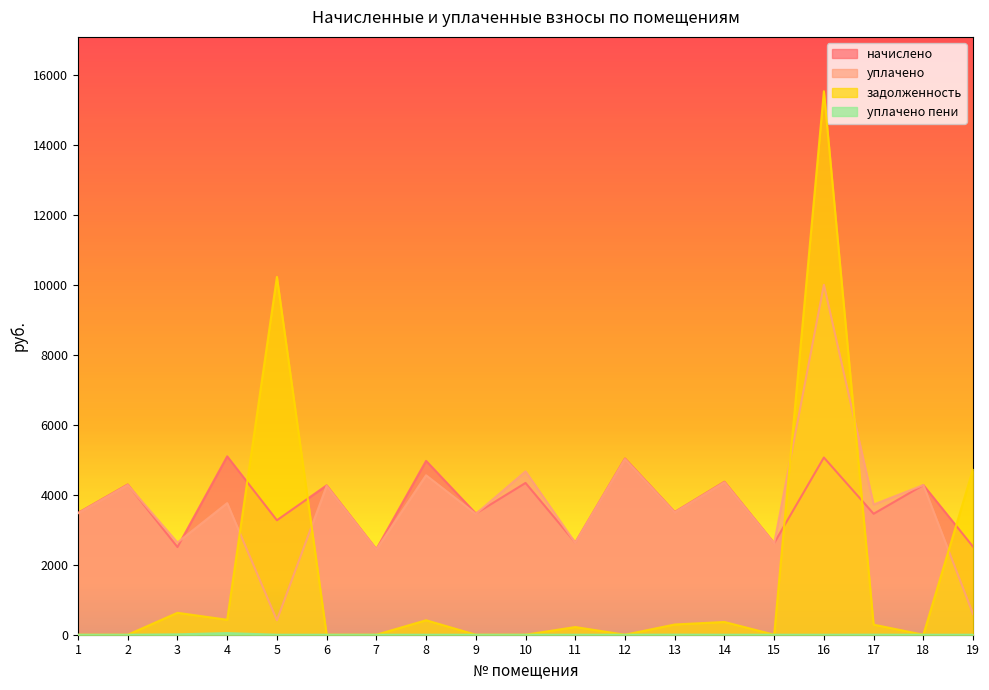

How many interior local peaks does the уплачено пени series have?

5